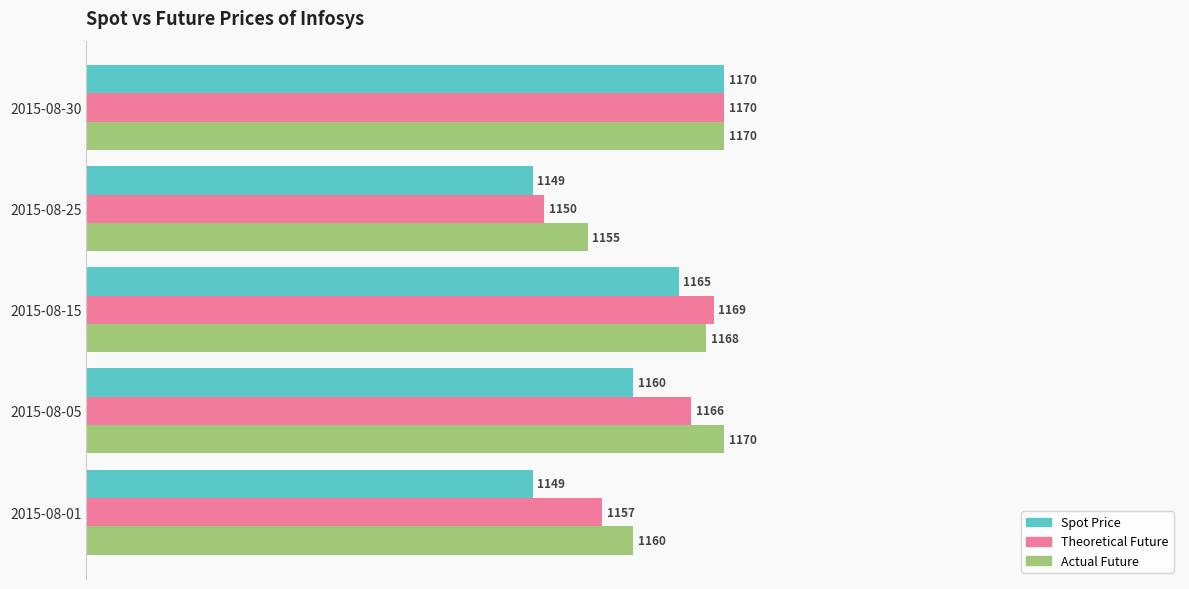

Which series has the largest range (max minus min)?

Spot Price